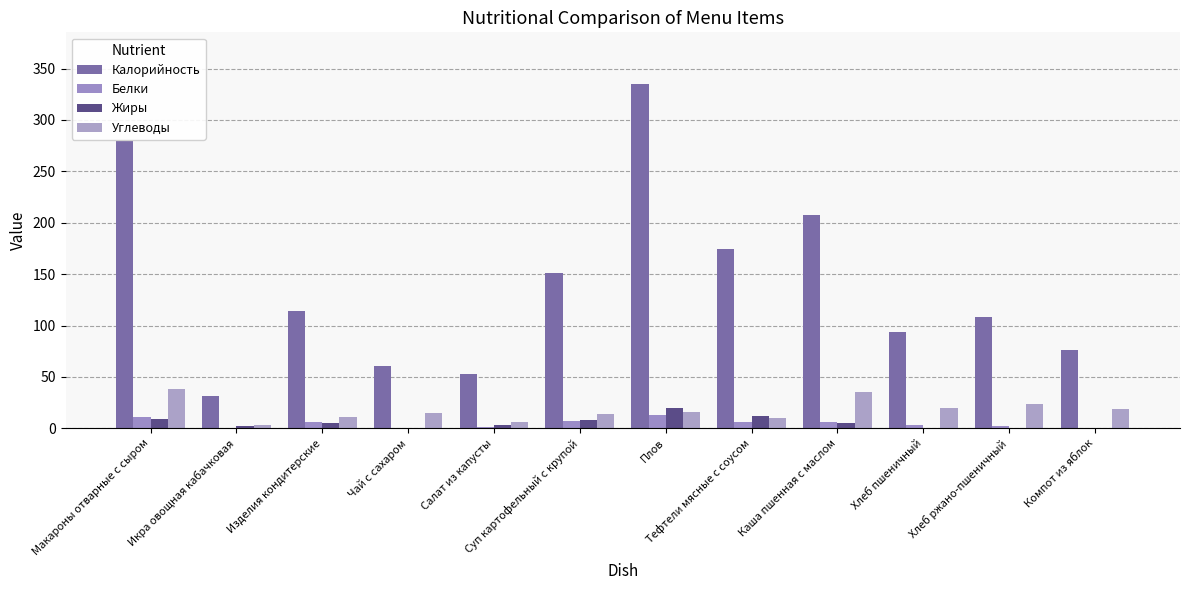

How many distinct data groups are displayed?

4